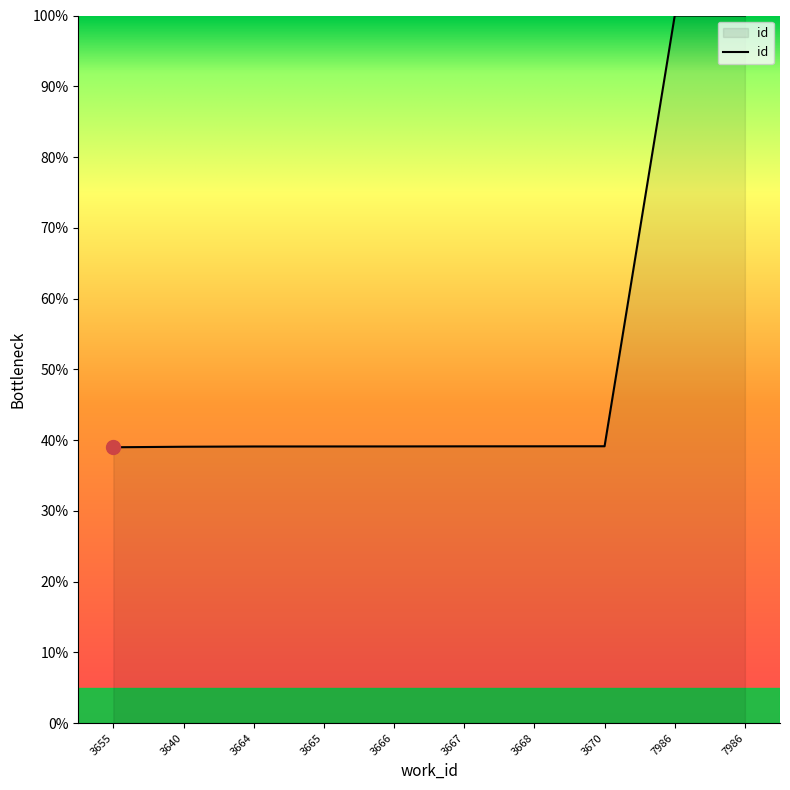

How many categories are shown in the chart?

10